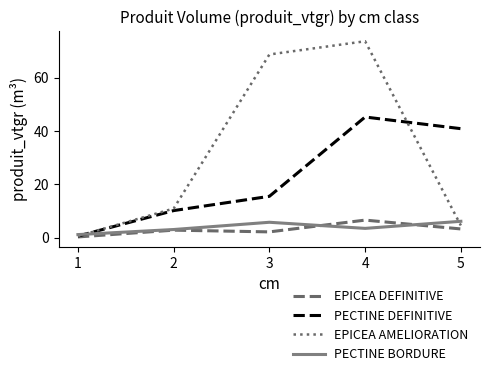

True or false: PECTINE DEFINITIVE has a value of 17.7 at 5.

False